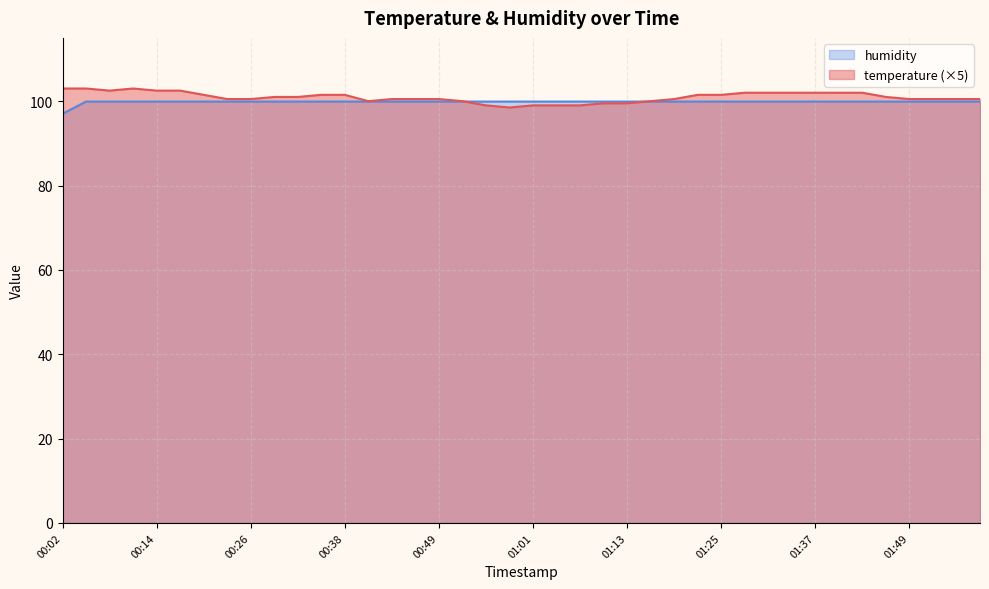

Which series ends up on top after the final intersection of temperature and humidity?

temperature